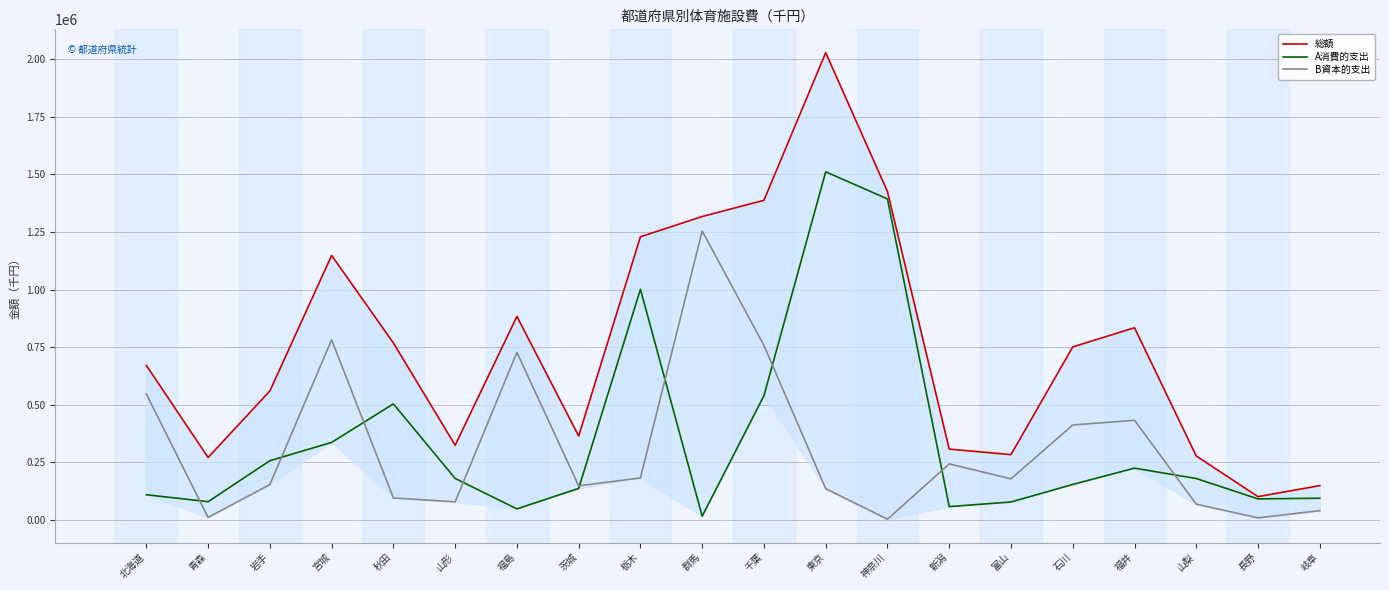

Reading left to right, transcribe all the data shown in this chart.

総額: 671291	271626	560291	1148482	768740	324687	883773	364727	1229437	1317453	1387826	2028462	1425213	307970	284055	751481	834709	278026	101709	149664
A消費的支出: 110073	79896	257729	337147	504279	180694	48617	137526	1001626	16973	539655	1511424	1393727	58579	78560	154683	225386	180444	91978	94877
B資本的支出: 546830	11639	154137	782540	96105	79083	727721	148695	182845	1254586	757944	136138	3883	243846	179058	412584	433271	69051	9731	40926